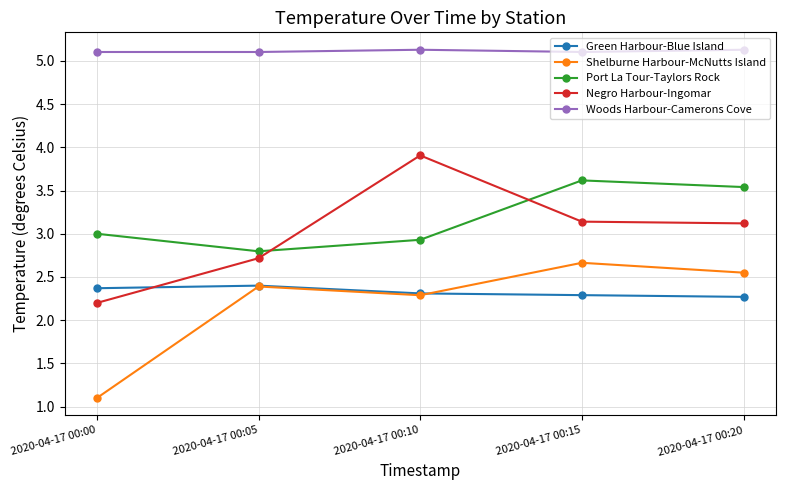

True or false: Port La Tour-Taylors Rock and Woods Harbour-Camerons Cove intersect in this chart.

False